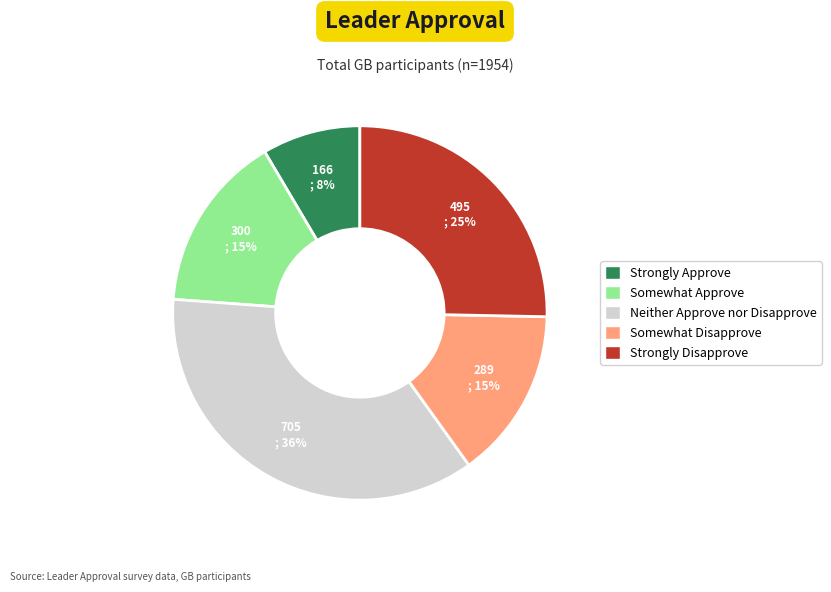

What is the smallest slice in the pie chart?

Strongly Approve